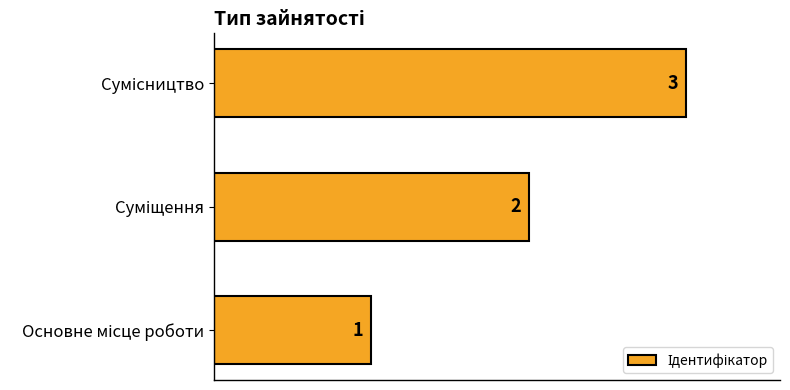

What is the maximum value shown in the chart?

3